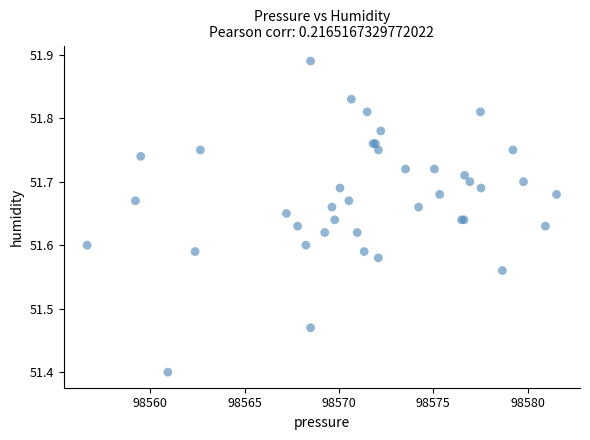

What Y value in the scatter plot is closest to 51?

51.4